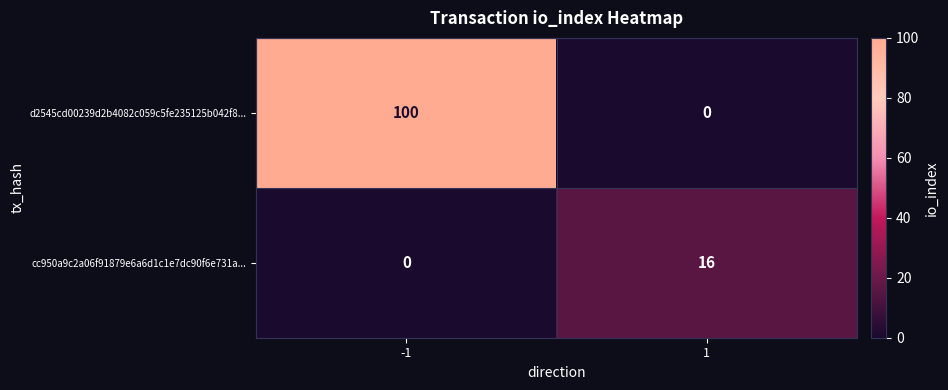

Reading left to right, list all the values displayed in this chart.

d2545cd00239d2b4082c059c5fe235125b042f8...: -1=100	1=0
cc950a9c2a06f91879e6a6d1c1e7dc90f6e731a...: -1=0	1=16